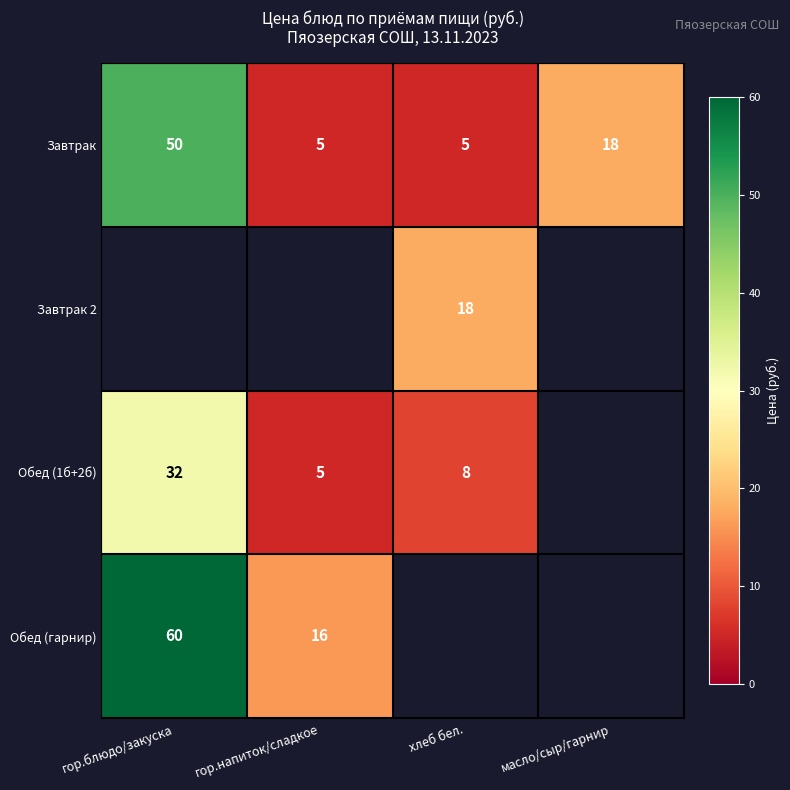

How many categories are shown in the chart?

4